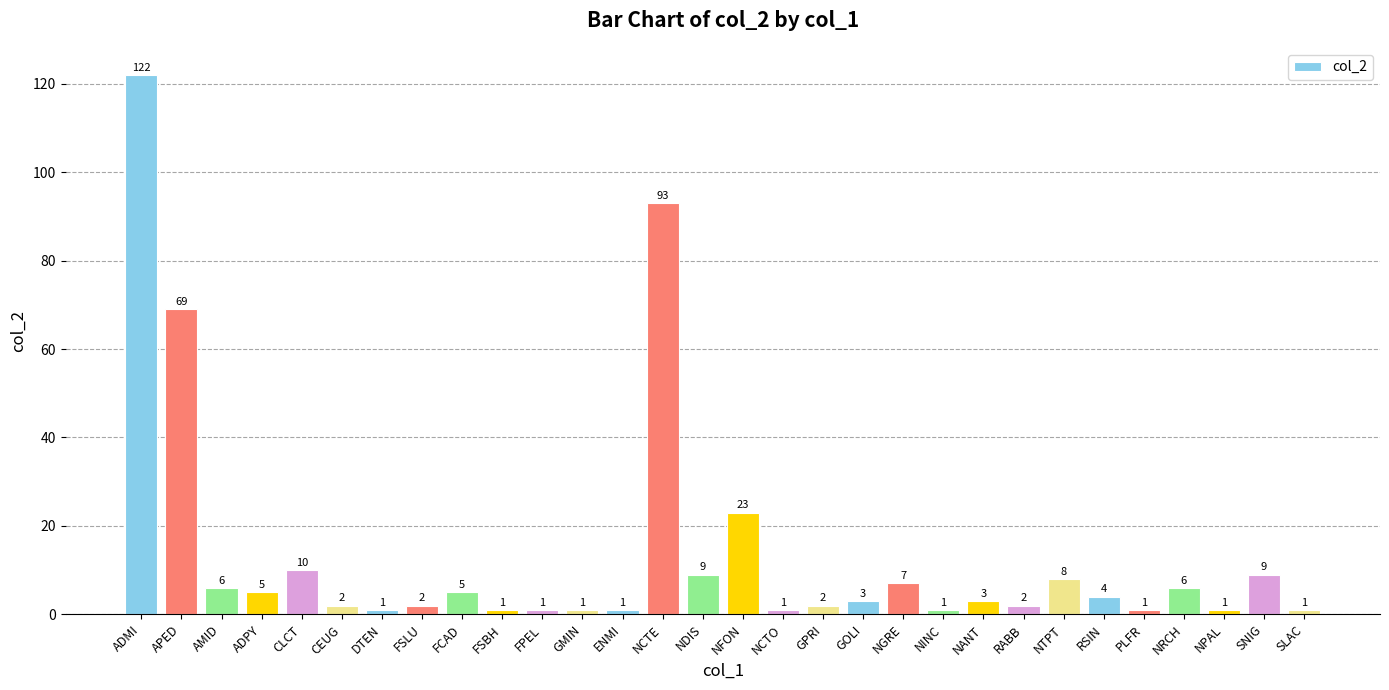

The chart shows a value of 1 at FPEL. True or false?

True